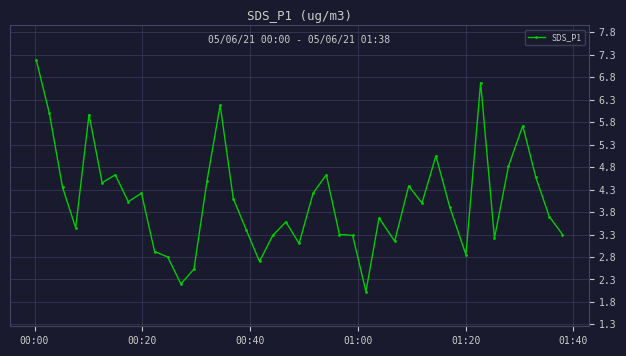

What is the maximum value shown in the chart?

7.2